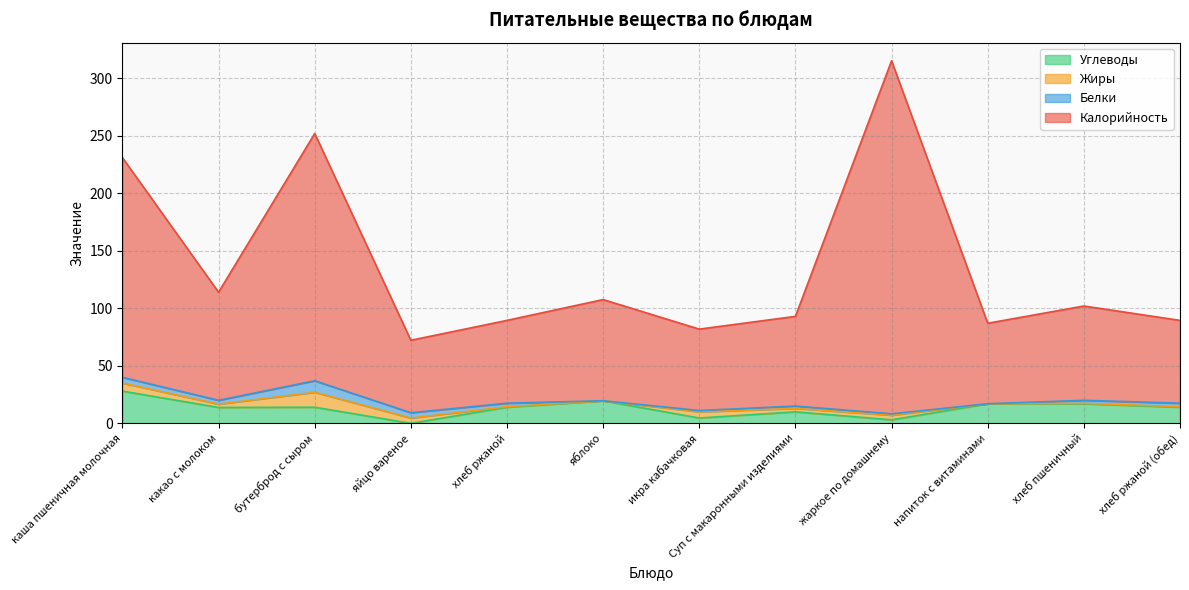

True or false: Калорийность and Углеводы cross at least once.

False